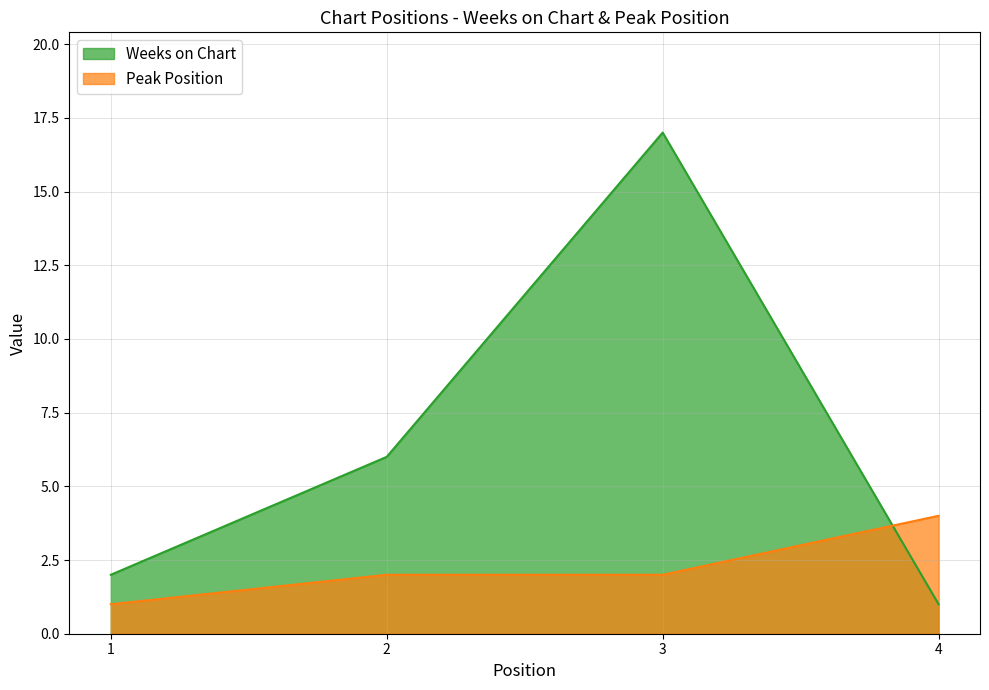

Reading right to left, list all the values displayed in this chart.

Weeks on Chart: 4=1	3=17	2=6	1=2
Peak Position: 4=4	3=2	2=2	1=1